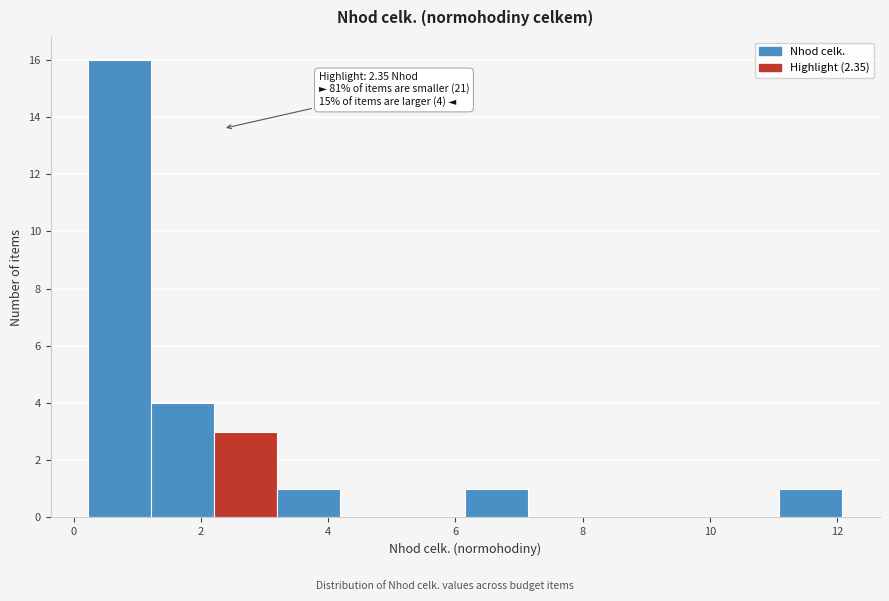

Which range on the x-axis has the tallest bar?

0.2 to 1.2